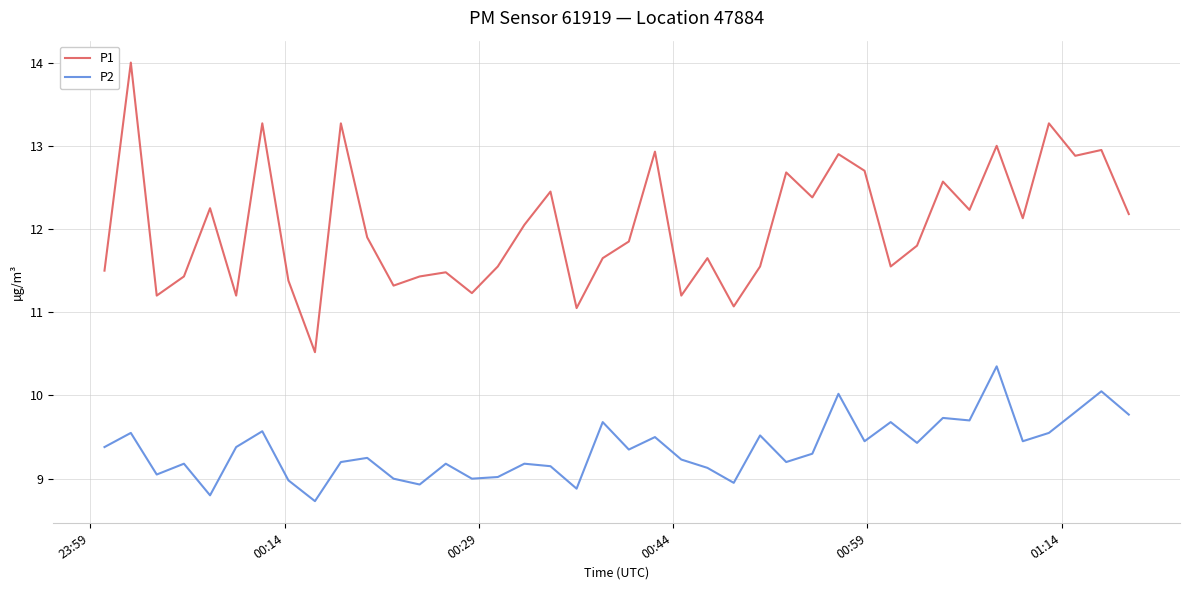

Which series has the largest range (max minus min)?

P1